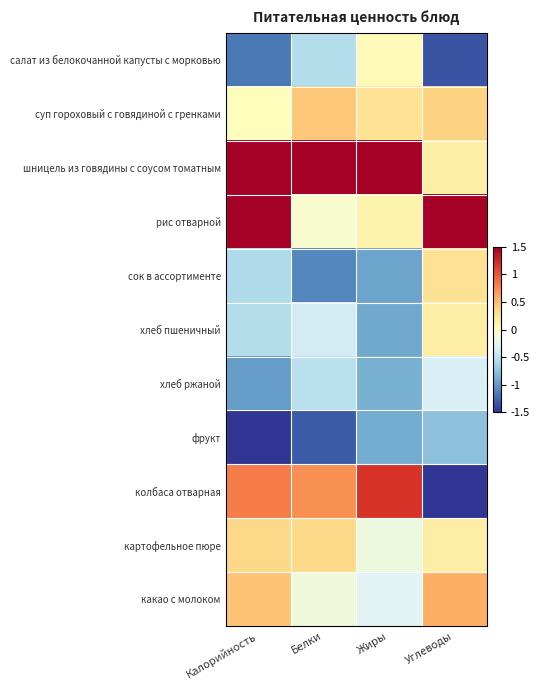

Which series has the largest total across all categories?

шницель из говядины с соусом томатным